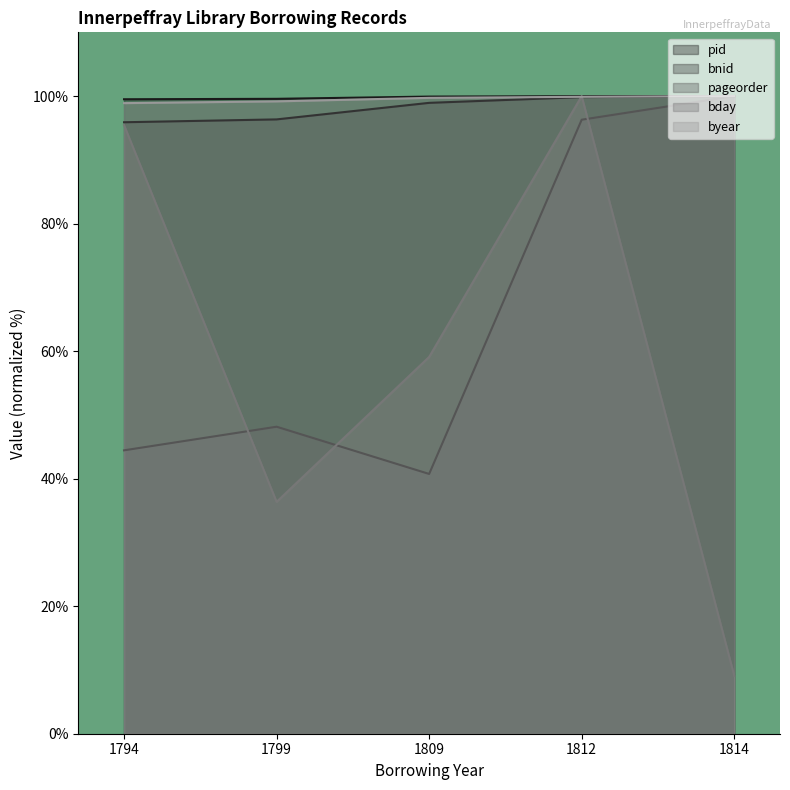

What is the total value across all series at 1809?

398.4